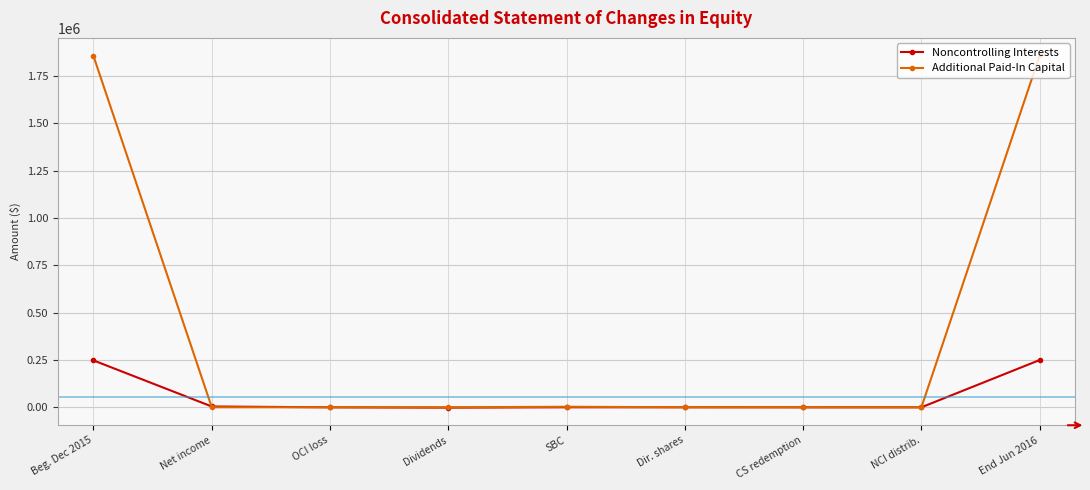

What are all the series names shown in the legend?

Noncontrolling Interests, Additional Paid-In Capital